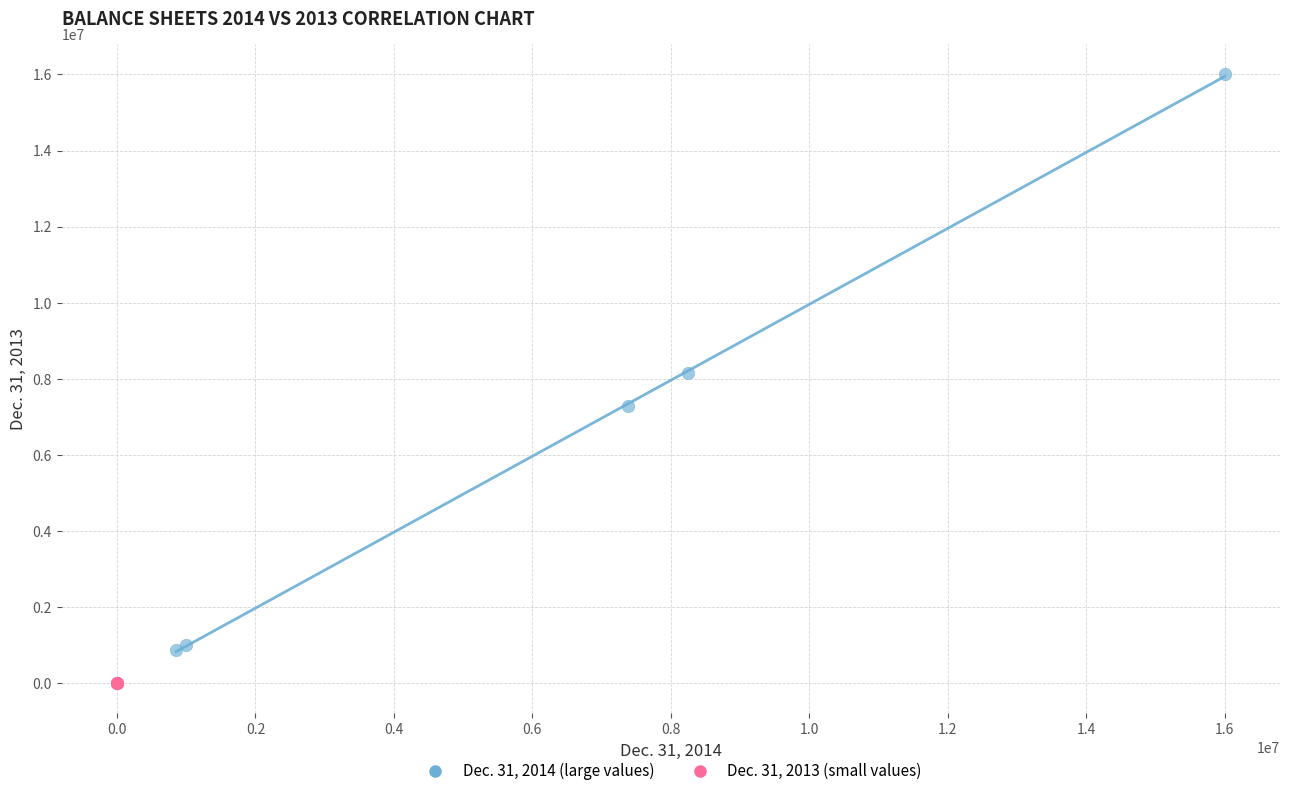

Which series contains the highest Y value?

Dec. 31, 2014 (large values)